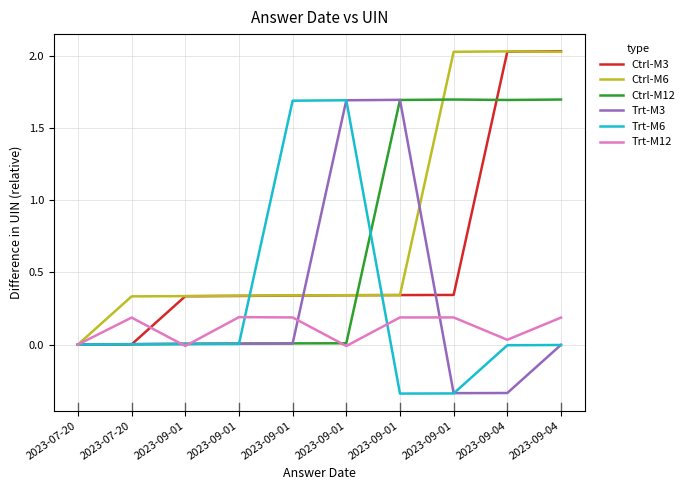

Reading left to right, what are all the values shown in this chart?

Ctrl-M3: 0.0	0.0	0.3	0.3	0.3	0.3	0.3	0.3	2.0	2.0
Ctrl-M6: 0.0	0.3	0.3	0.3	0.3	0.3	0.3	2.0	2.0	2.0
Ctrl-M12: 0.0	0.0	0.0	0.0	0.0	0.0	1.7	1.7	1.7	1.7
Trt-M3: 0.0	0.0	0.0	0.0	0.0	1.7	1.7	-0.3	-0.3	-0.0
Trt-M6: 0.0	0.0	0.0	0.0	1.7	1.7	-0.3	-0.3	-0.0	-0.0
Trt-M12: 0.0	0.2	-0.0	0.2	0.2	-0.0	0.2	0.2	0.0	0.2